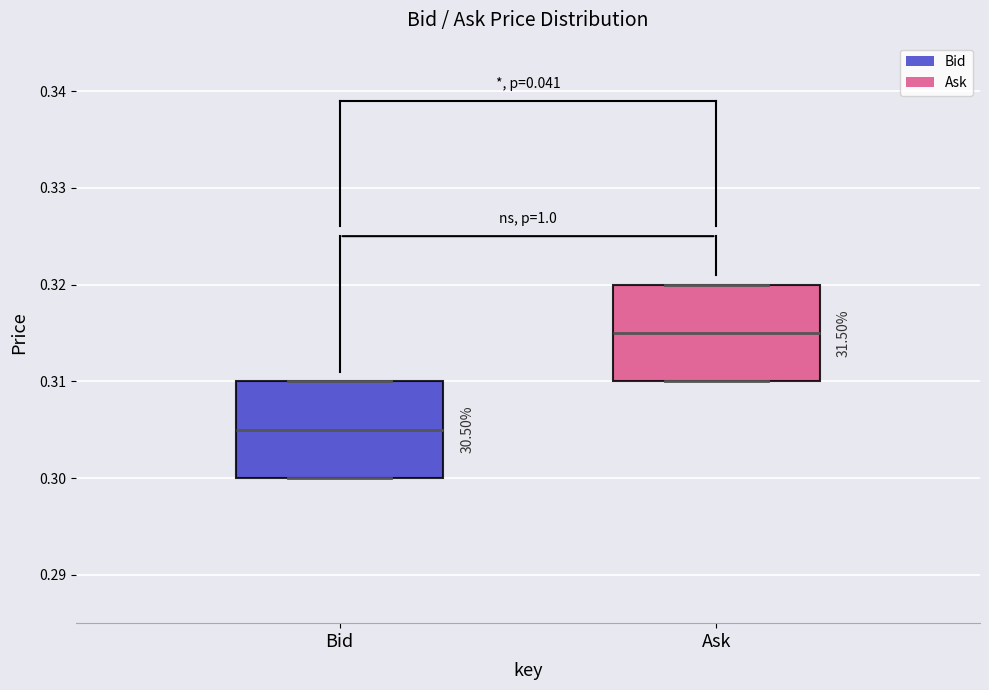

Reading left to right, read every box against the y-axis: the position of its median line, the range the box covers, and the ends of its whiskers. The values are not printed on the chart, so give them approximately, as read against the axis.

Bid: median 0.305, box 0.300 to 0.310, whiskers 0.300 to 0.310
Ask: median 0.315, box 0.310 to 0.320, whiskers 0.310 to 0.320